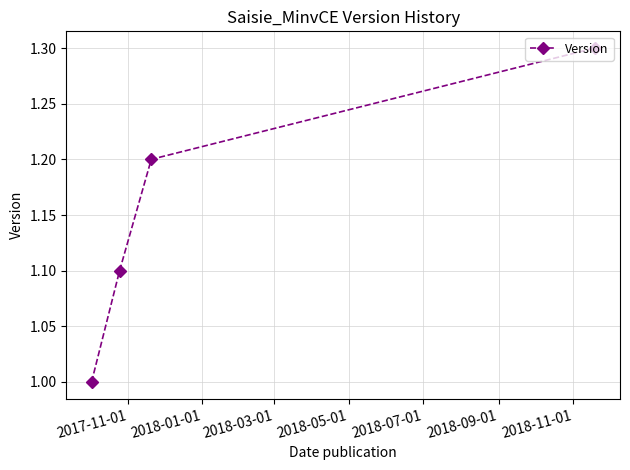

What is the greatest value displayed?

1.3